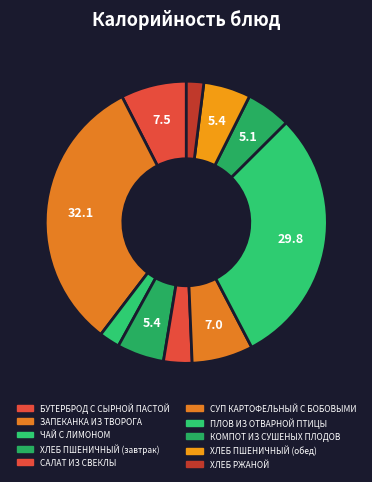

To the nearest percent, what is the combined percentage of ХЛЕБ ПШЕНИЧНЫЙ (завтрак) and САЛАТ ИЗ СВЕКЛЫ?

9%